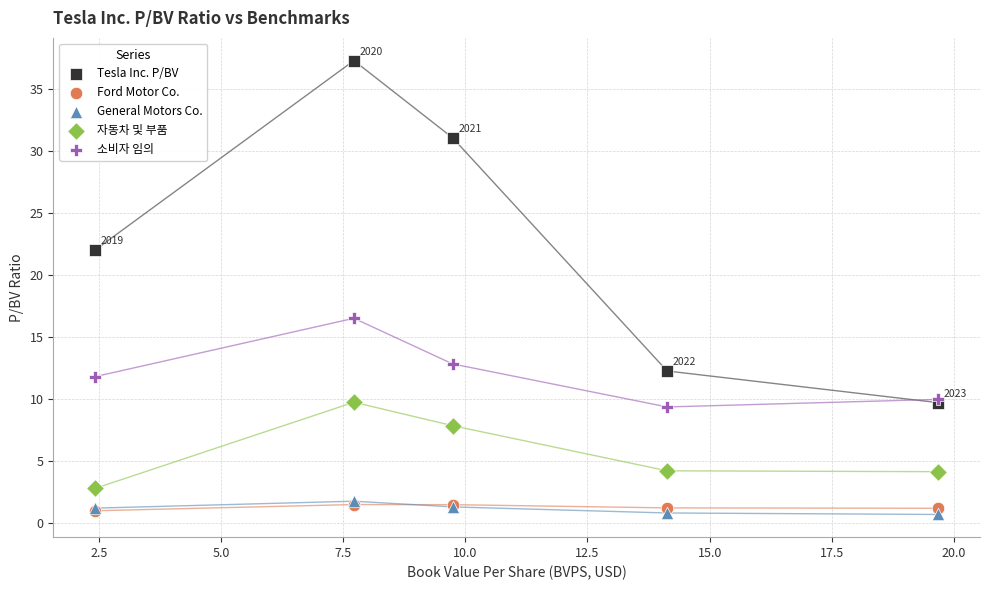

Which series has the largest Y range (max minus min)?

Tesla Inc. P/BV